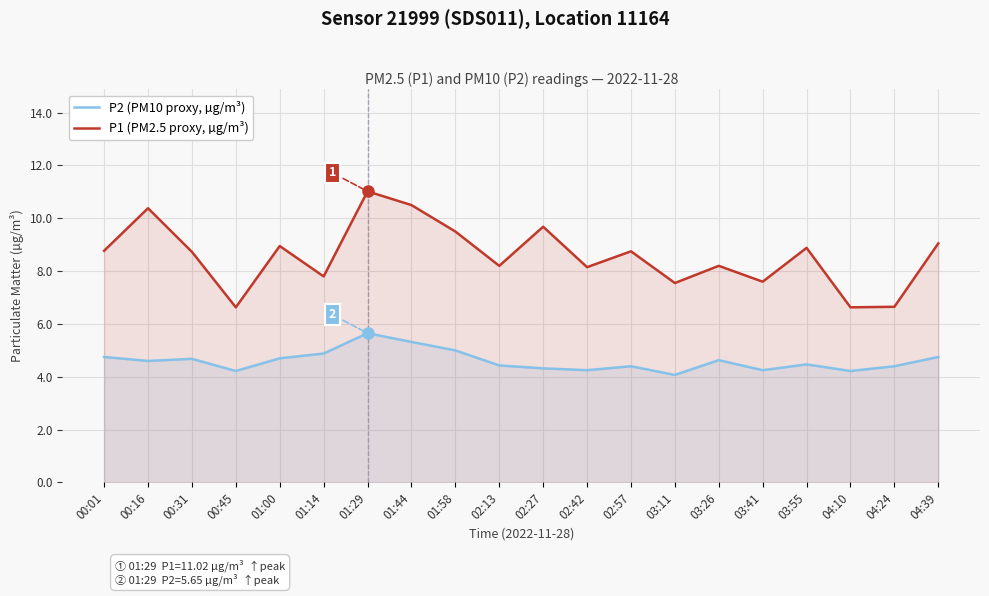

What is the total value across all series at 00:01?

13.5